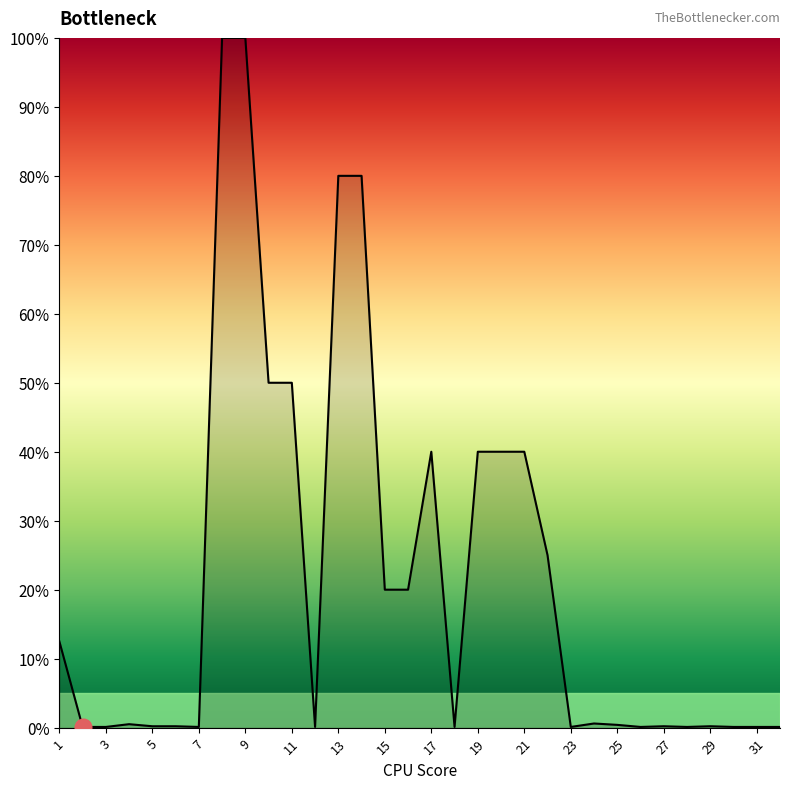

What is the difference between the maximum and minimum values?

99.9